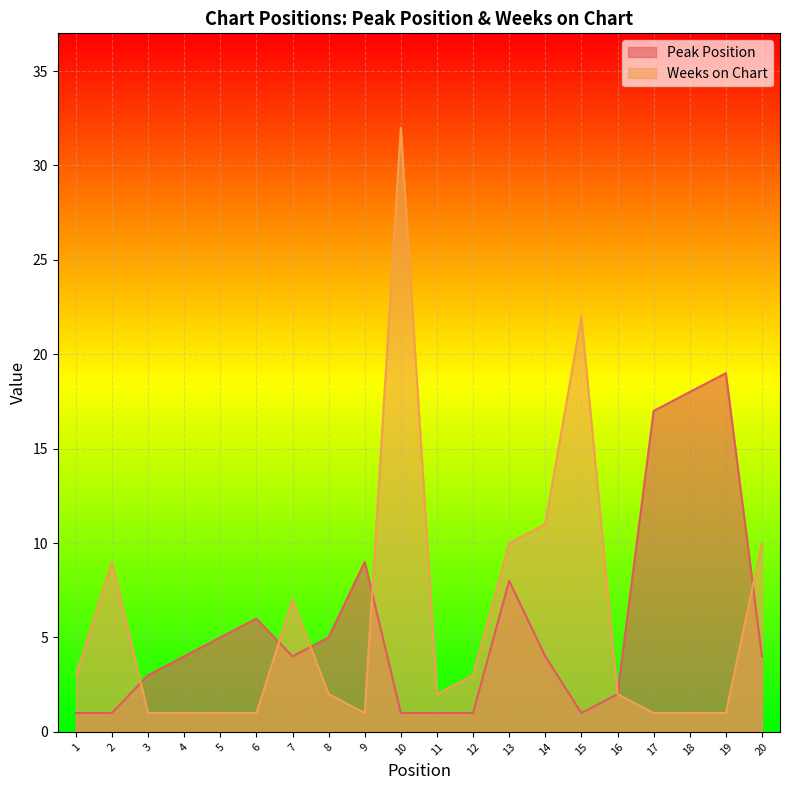

At which label does Peak Position reach its peak?

19